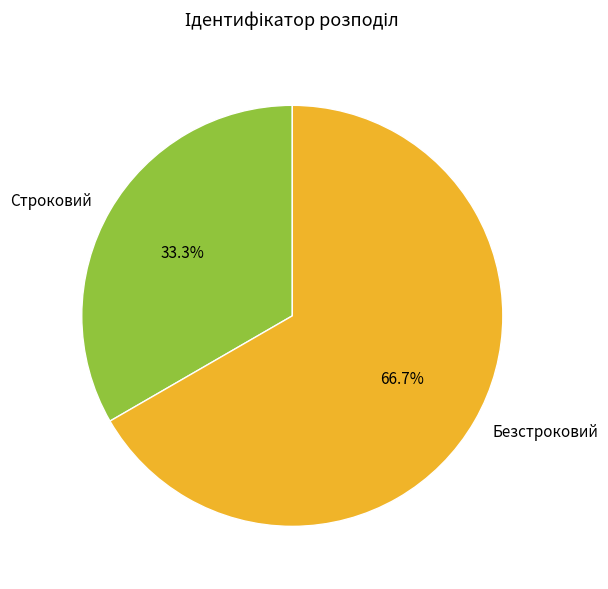

Which slice is the largest?

Безстроковий